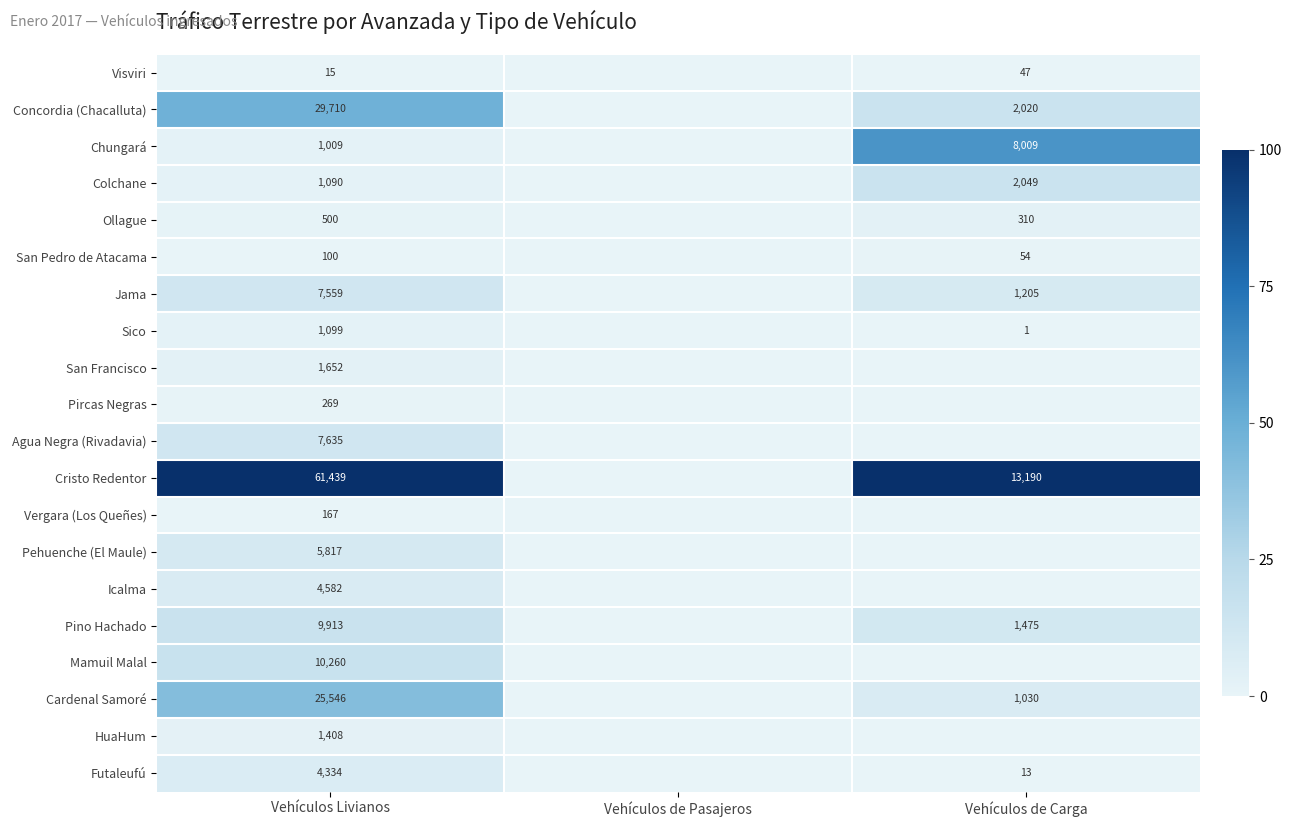

Between Vehículos Livianos and Vehículos de Carga, which is larger?

Vehículos de Carga